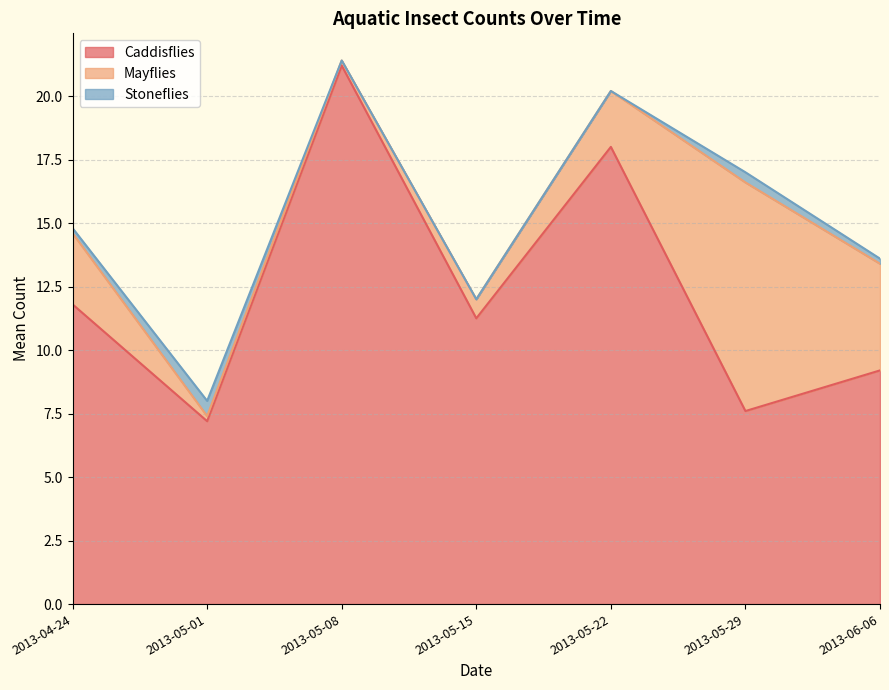

The value of Caddisflies at 2013-05-22 is 18.0. True or false?

True